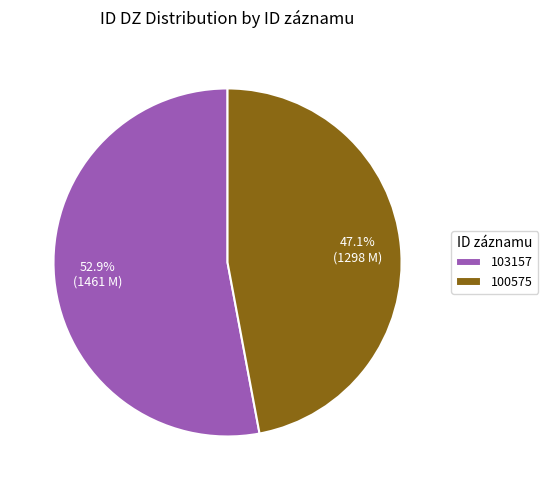

Which slice is the smallest?

100575